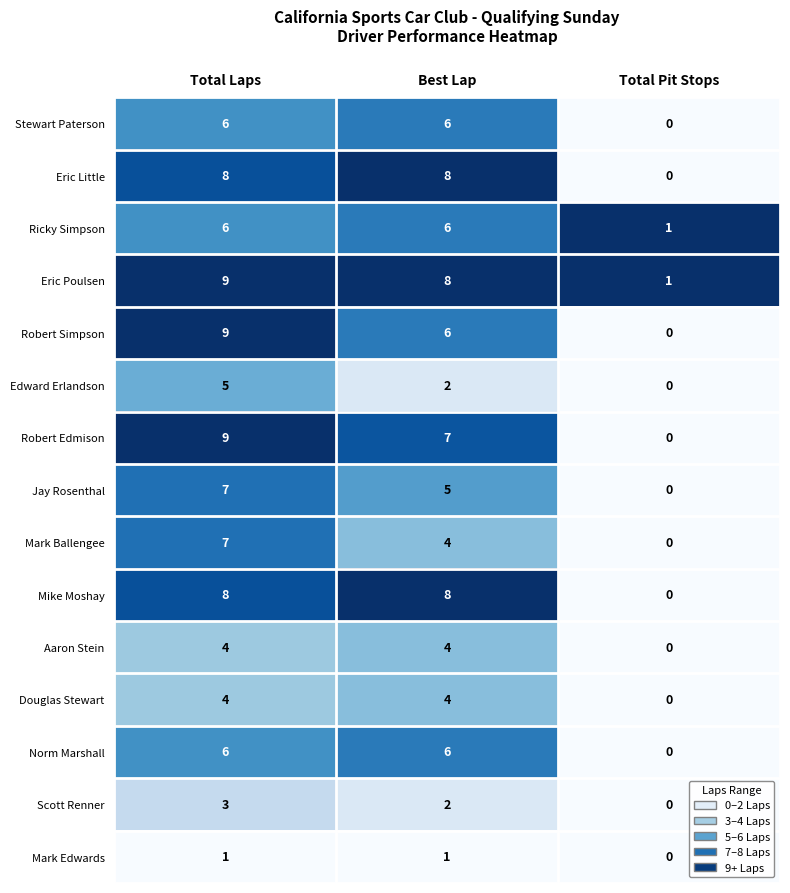

Rank the categories by Mark Ballengee value from highest to lowest.

Total Laps, Best Lap, Total Pit Stops